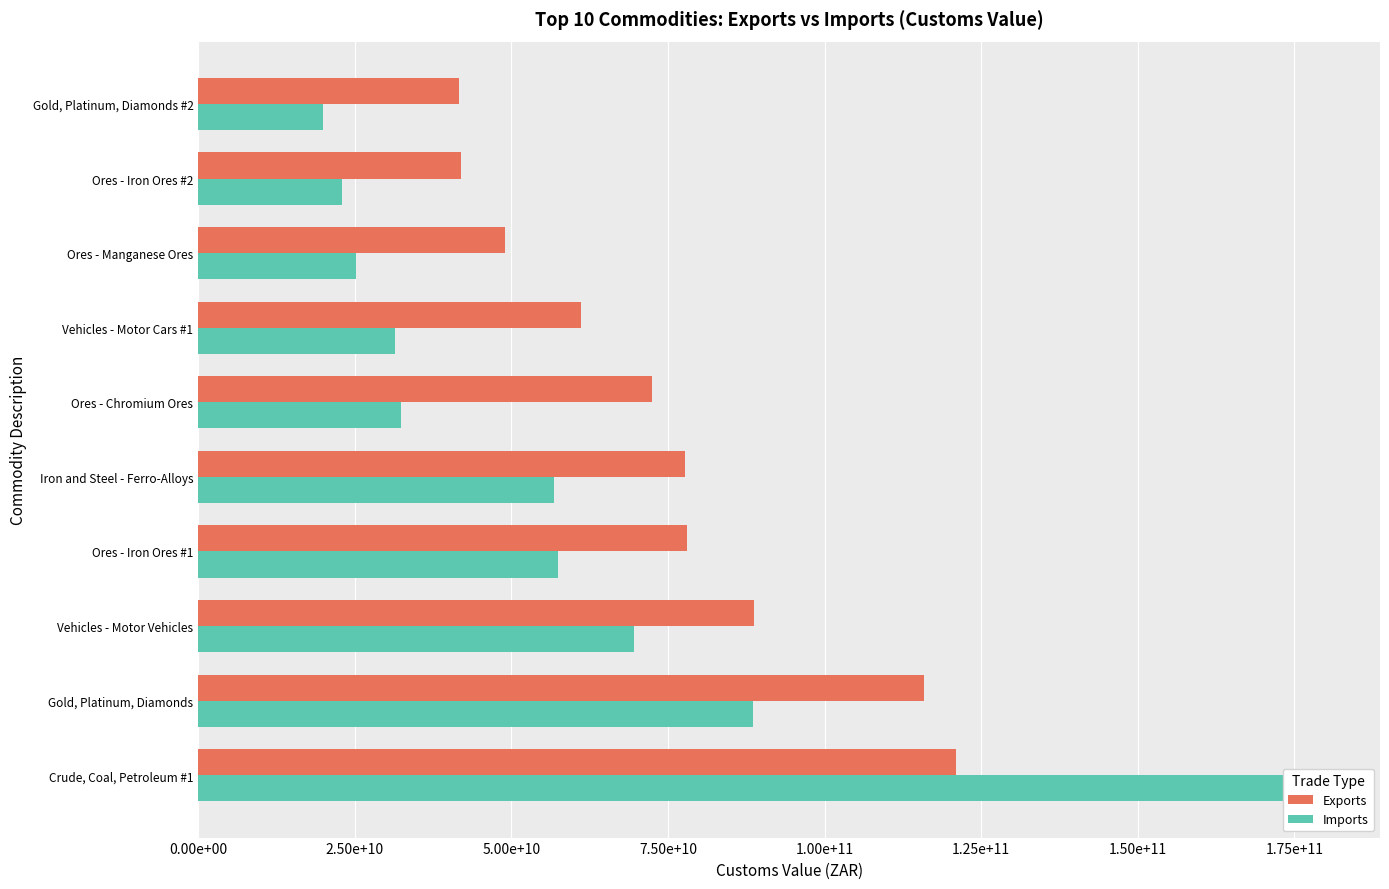

Rank the series by their average value, from lowest to highest.

Imports, Exports